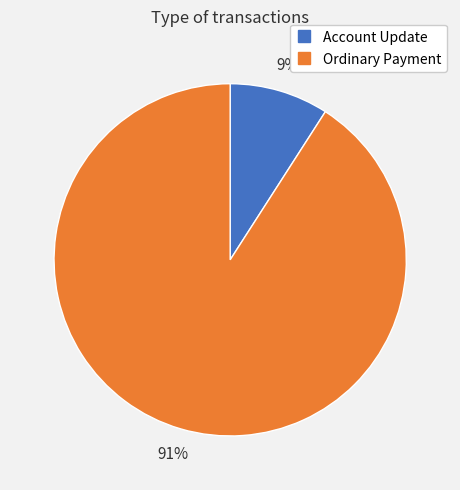

Which category has the smallest portion of the pie?

Account Update